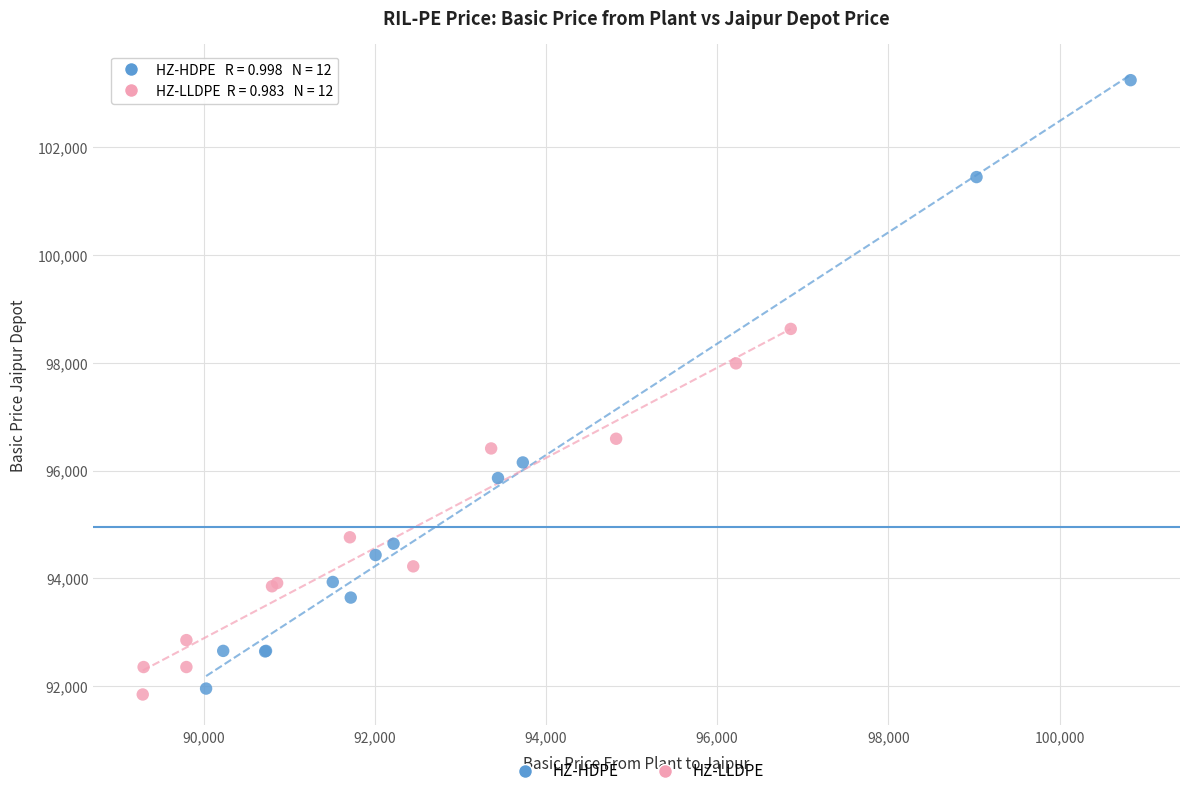

Which series reaches the maximum Y coordinate?

HZ-HDPE